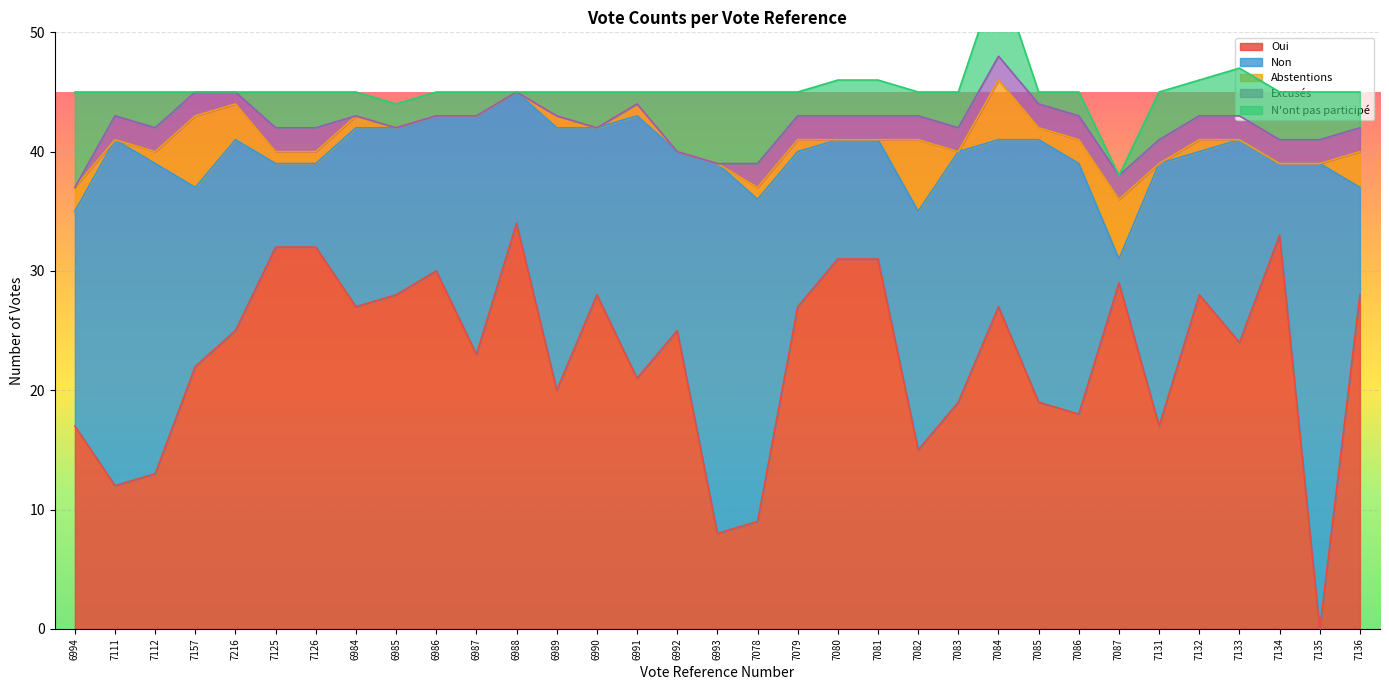

Rank the series at 7131 from lowest to highest value.

Abstentions, Excusés, N'ont pas participé, Oui, Non